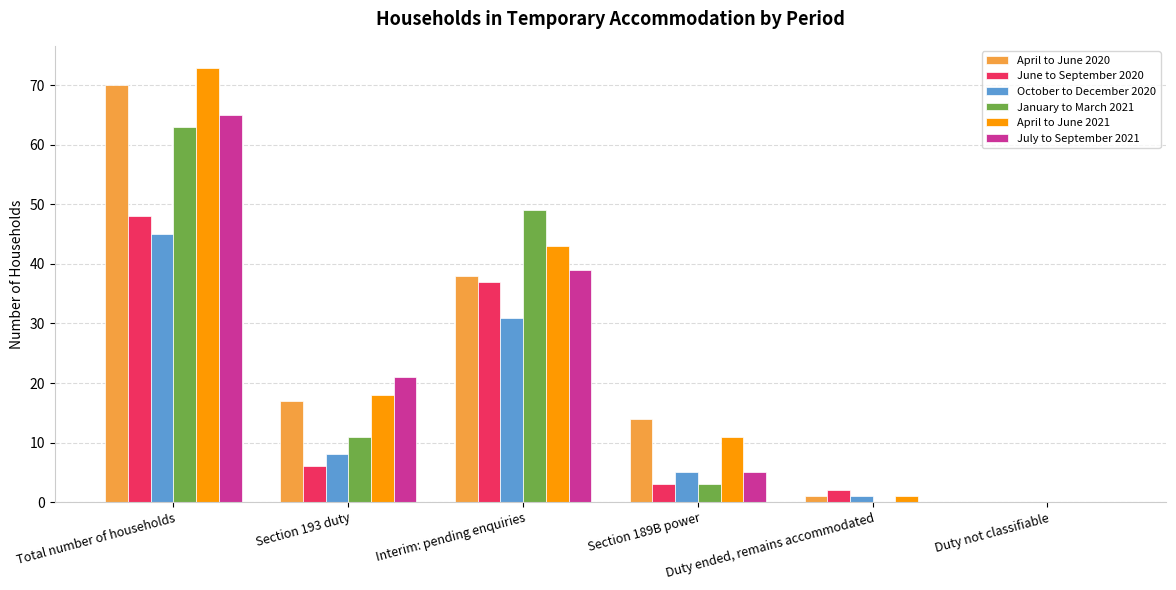

The April to June 2021 series shows -44 at Duty not classifiable. True or false?

False